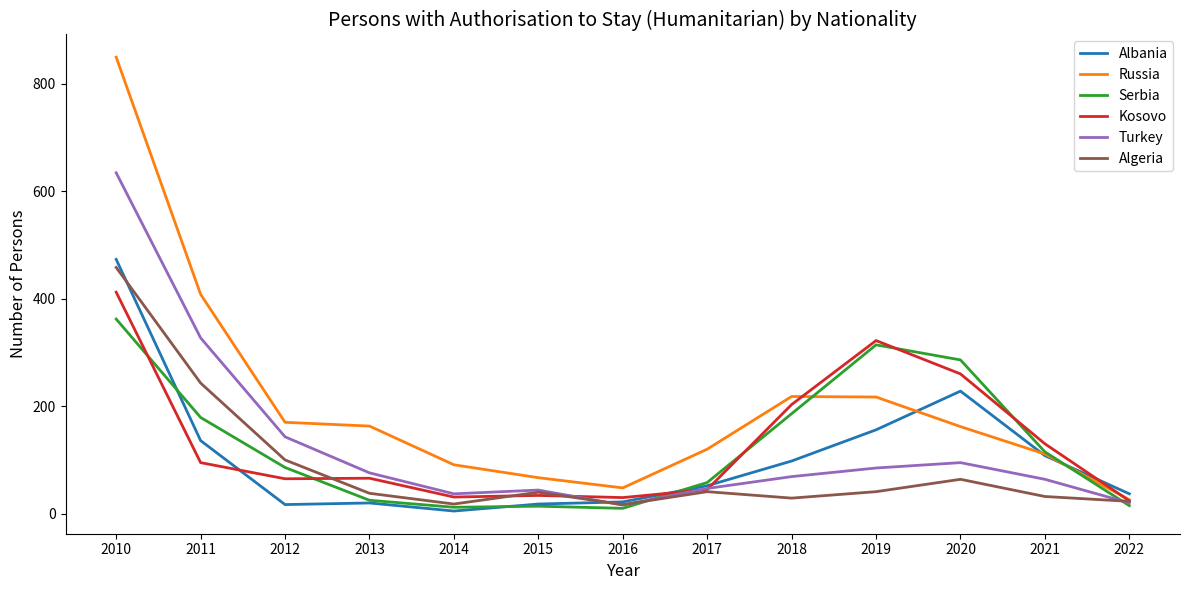

What is the difference between the maximum and minimum values in the Turkey series?

618